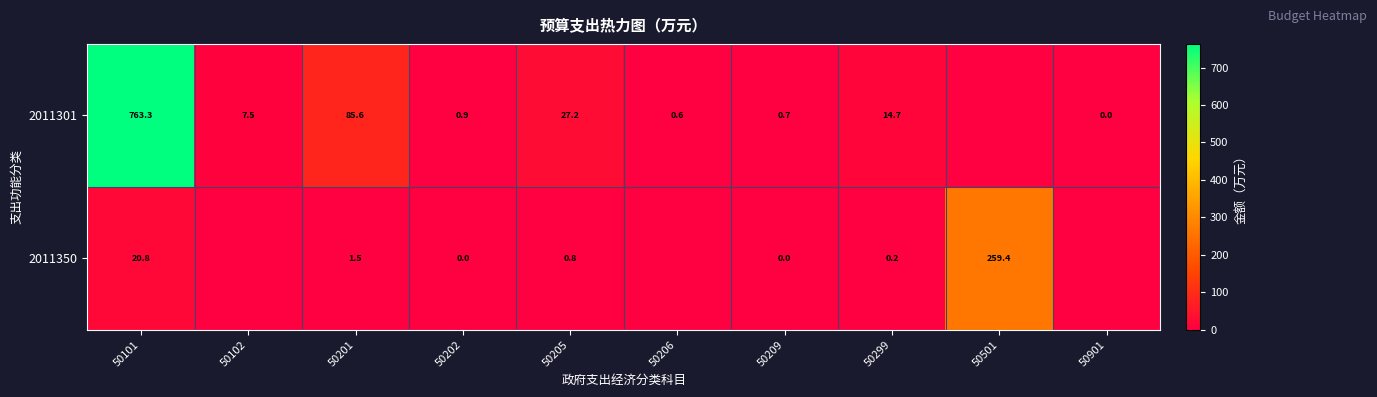

What is the sum of the 2011350 values at 50202 and 50201?

1.5